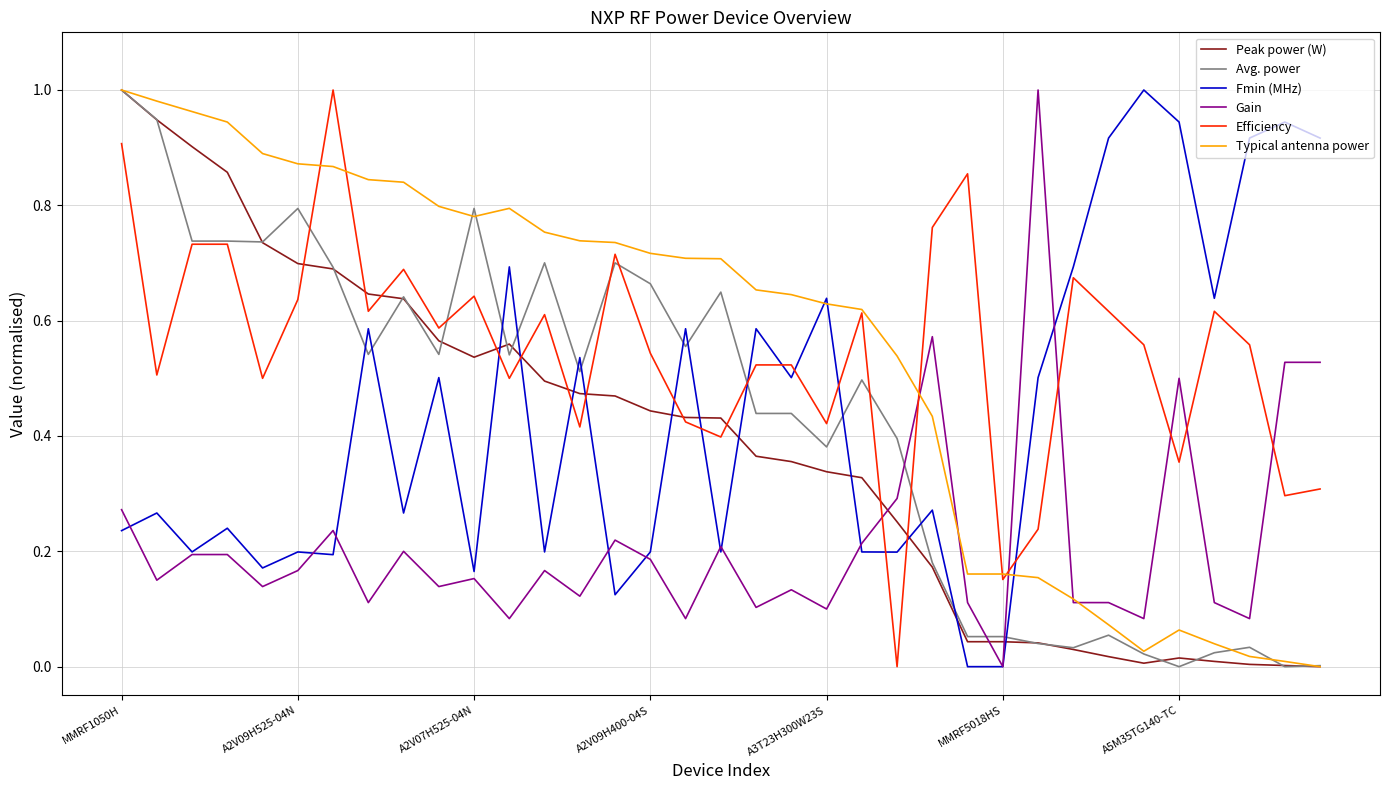

True or false: Gain and Avg. power intersect in this chart.

True